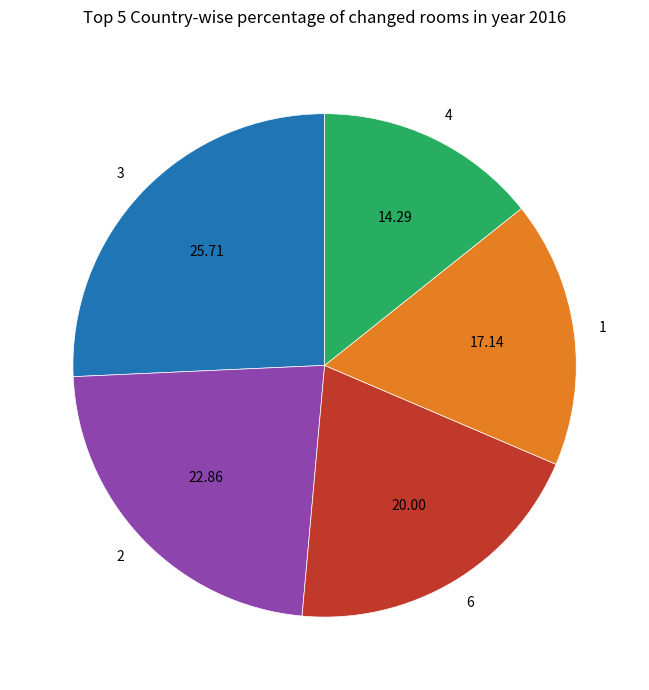

Is it true that 4 is 1% of the pie?

False